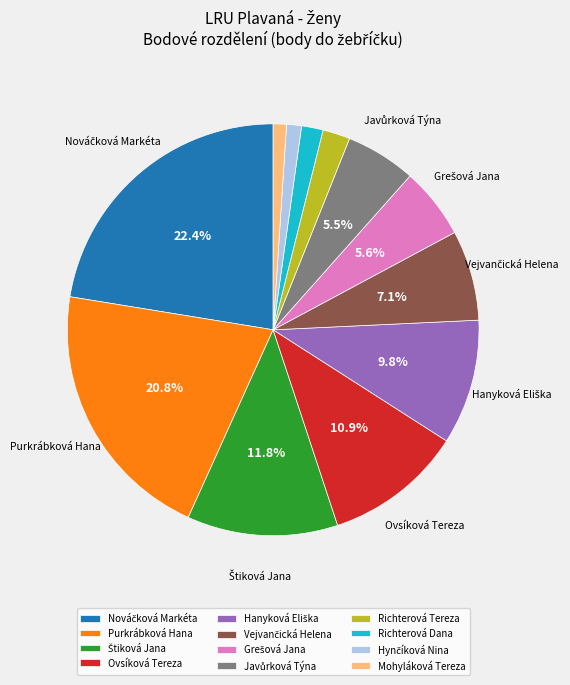

To the nearest percent, what portion does Ovsíková Tereza represent?

11%